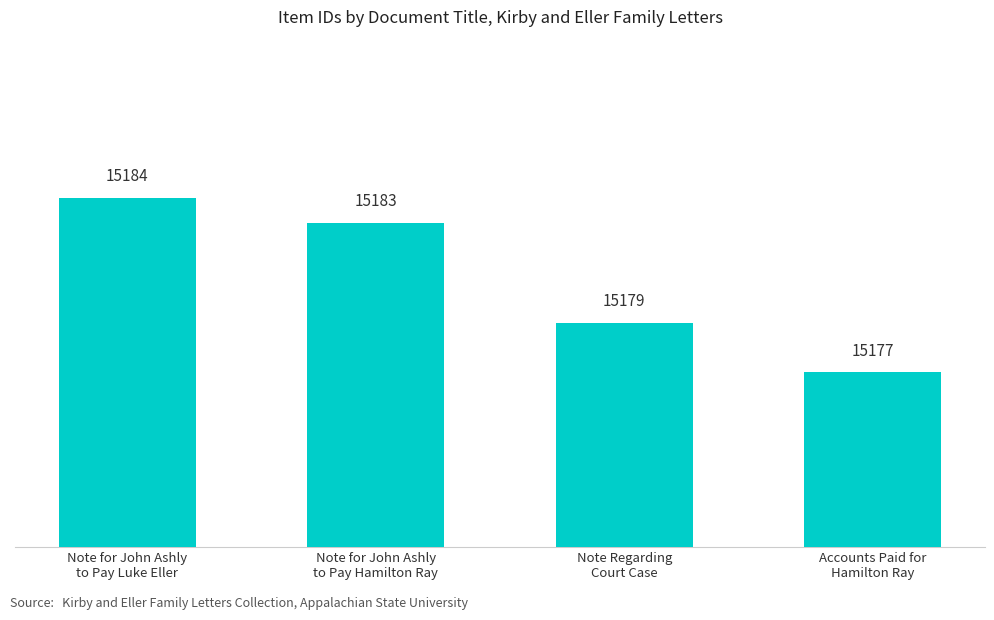

What position from the right is Accounts Paid for
Hamilton Ray?

1